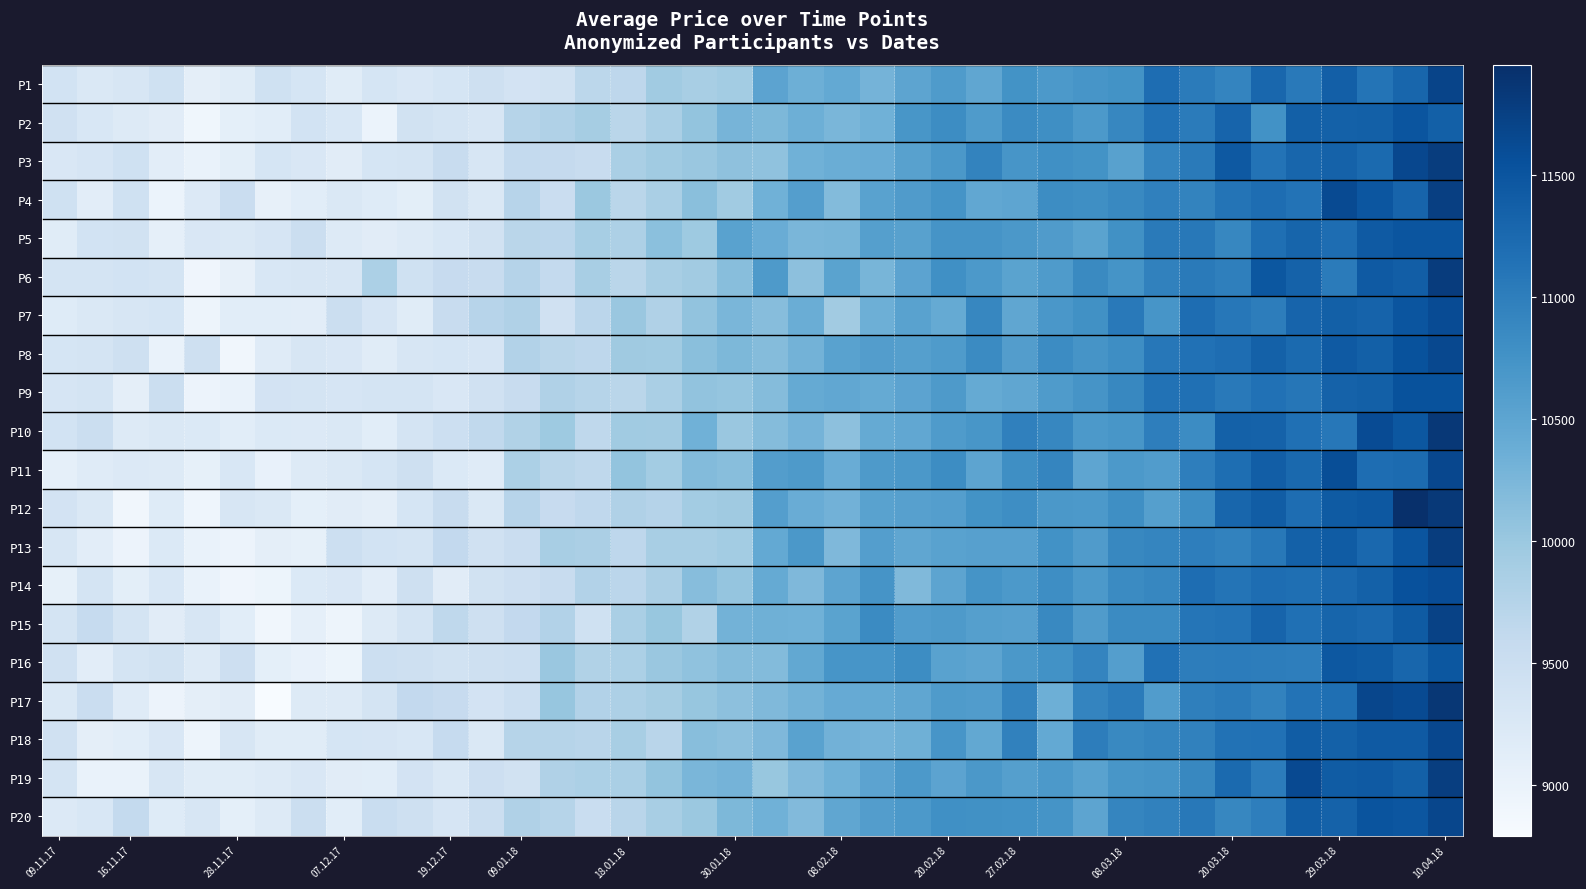

What is the minimum value shown in the chart?

8793.5